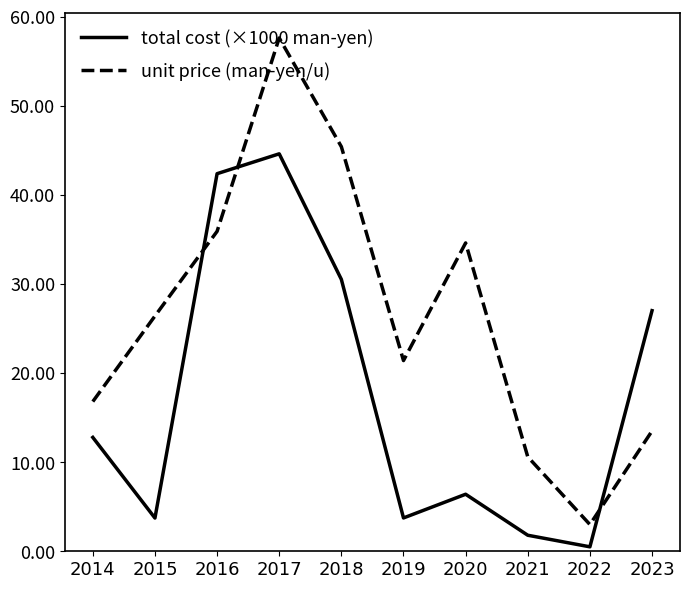

Is it true that unit price (man-yen/u) equals 45.4 at 2018?

True